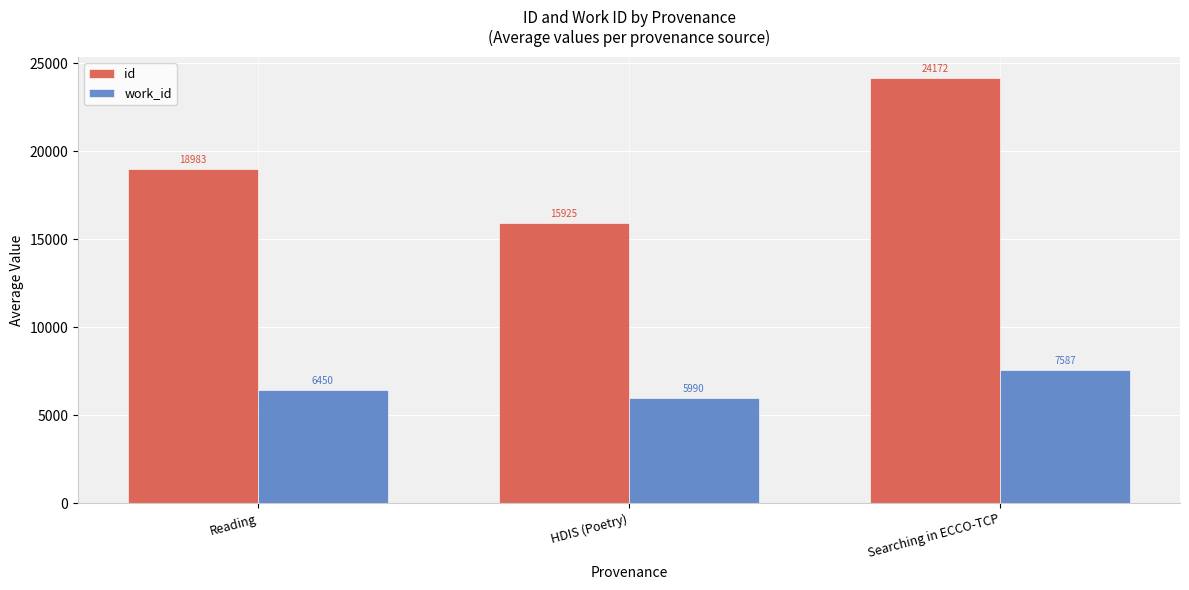

What is the label of the 2nd bar from the left?

HDIS (Poetry)